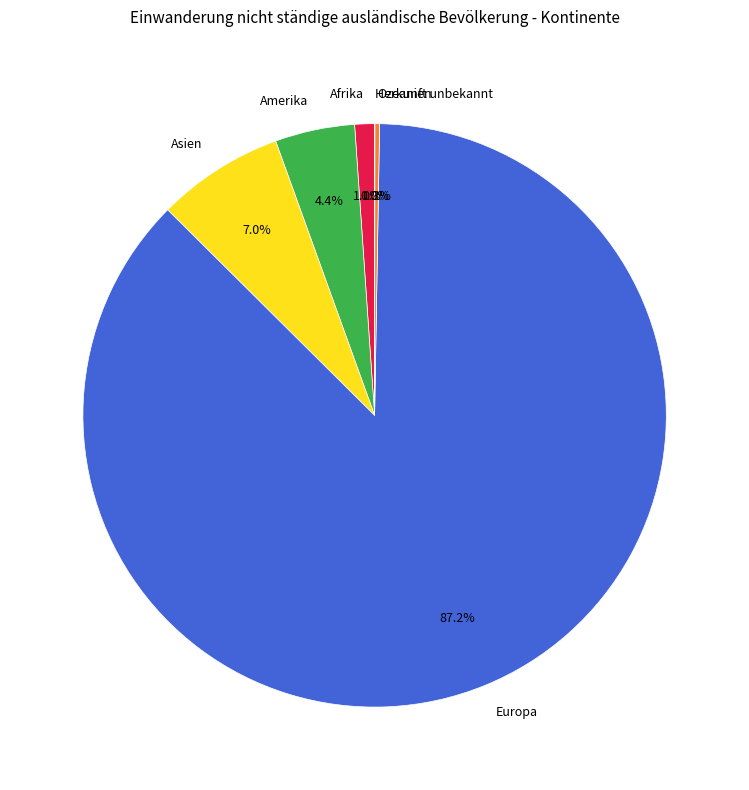

To the nearest percent, what portion does Amerika represent?

4%